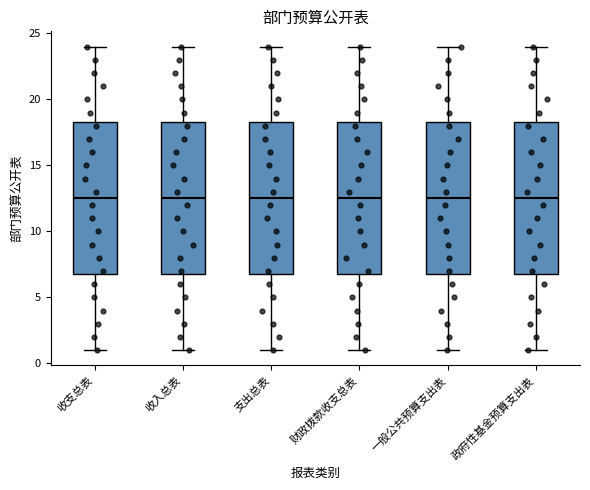

Reading left to right, read every box against the y-axis: the position of its median line, the range the box covers, and the ends of its whiskers. The values are not printed on the chart, so give them approximately, as read against the axis.

收支总表: median 12.5, box 7.0 to 18.5, whiskers 1.0 to 24.0
收入总表: median 12.5, box 7.0 to 18.5, whiskers 1.0 to 24.0
支出总表: median 12.5, box 7.0 to 18.5, whiskers 1.0 to 24.0
财政拨款收支总表: median 12.5, box 7.0 to 18.5, whiskers 1.0 to 24.0
一般公共预算支出表: median 12.5, box 7.0 to 18.5, whiskers 1.0 to 24.0
政府性基金预算支出表: median 12.5, box 7.0 to 18.5, whiskers 1.0 to 24.0